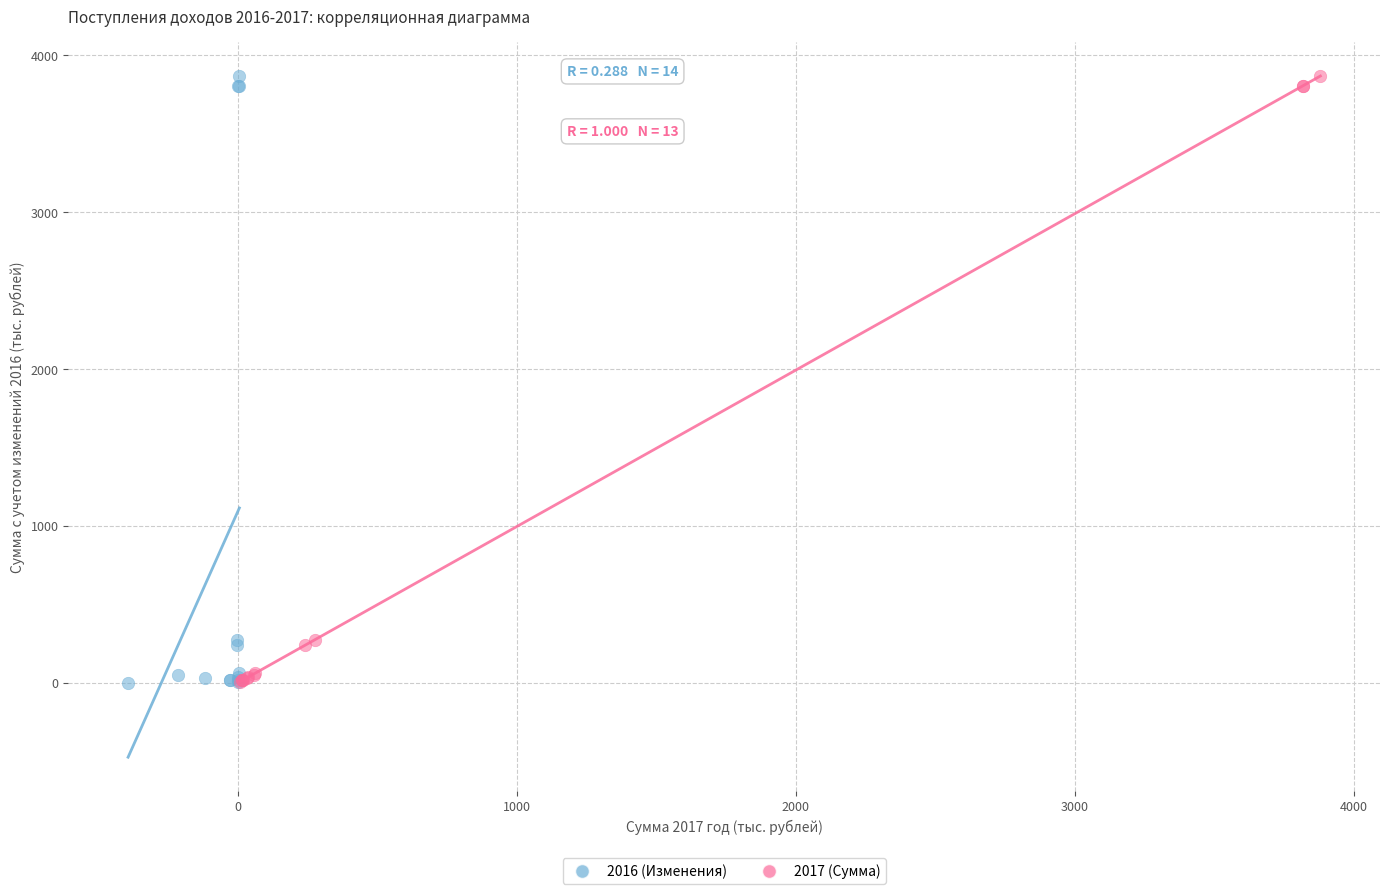

What are all the series names shown in the legend?

2016 (Изменения), 2017 (Сумма)